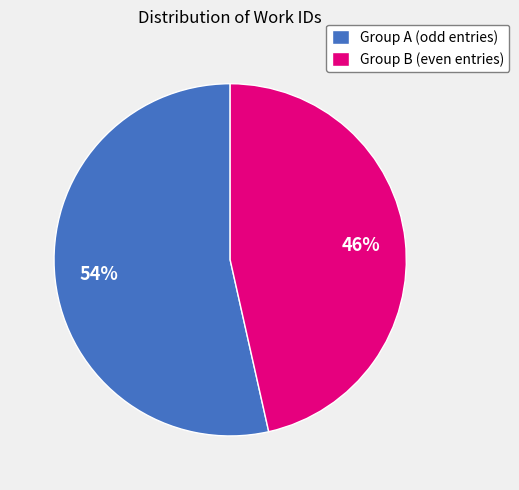

Is there a majority slice in this chart?

Yes